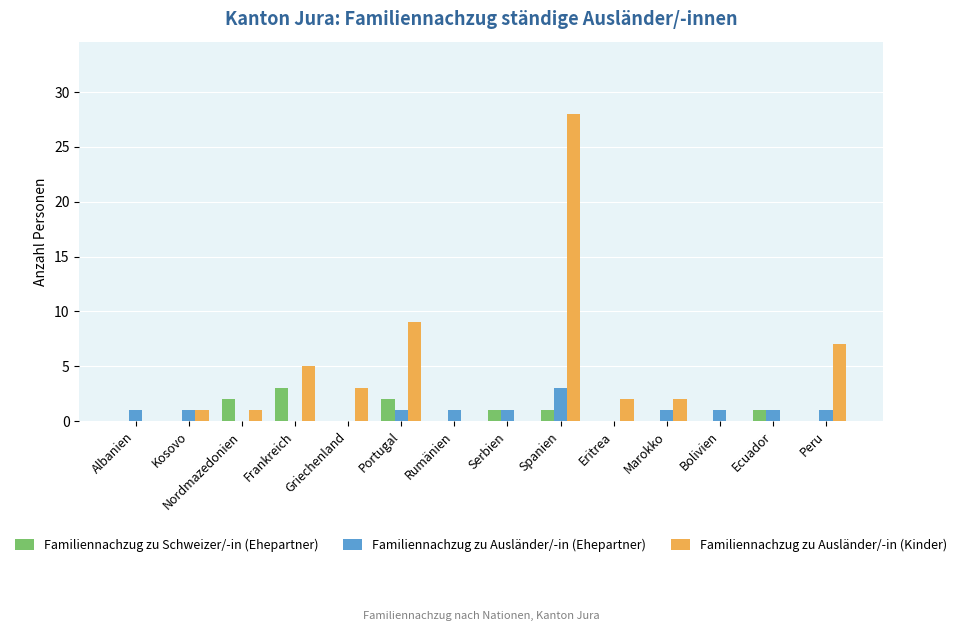

What is the sum of all Familiennachzug zu Ausländer/-in (Kinder) values?

58